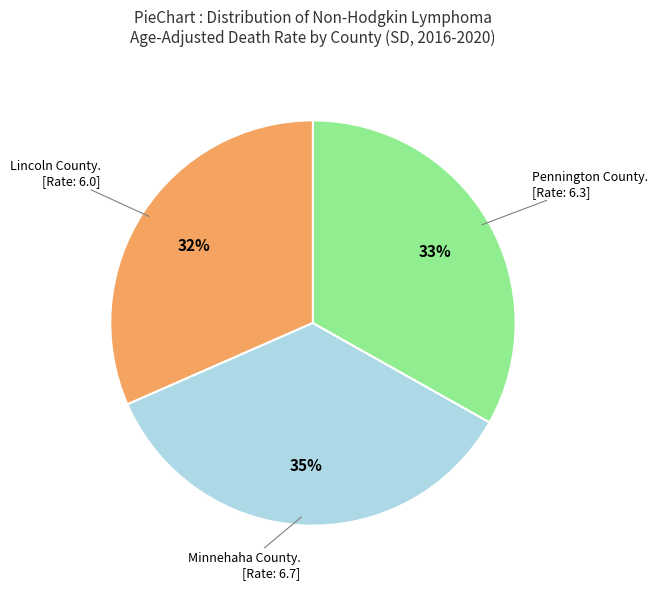

Count the number of slices in the pie.

3